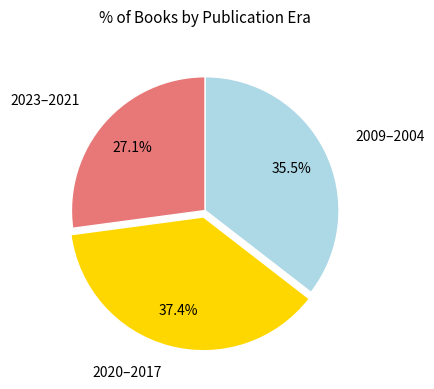

Does any single category account for the majority?

No